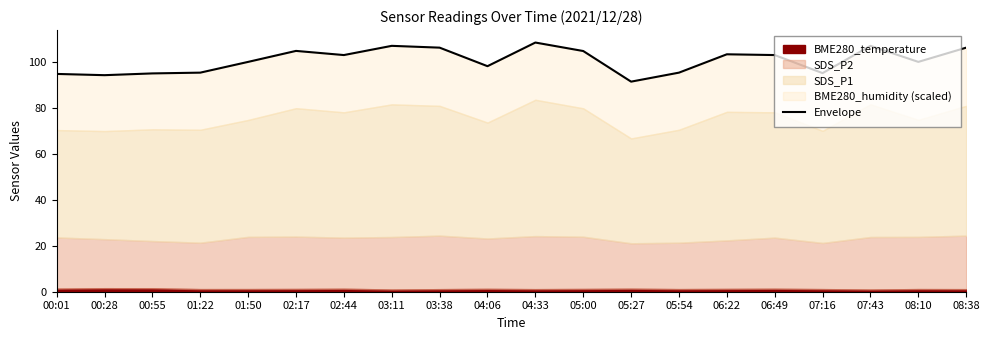

At which label does the data first exceed 103?

02:17